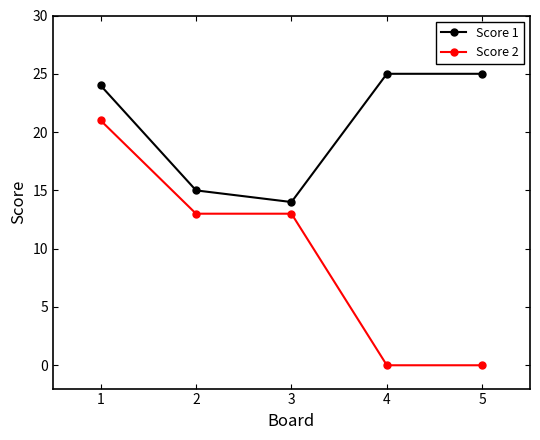

What is the value of the Score 2 point at the 2nd from the left?

13